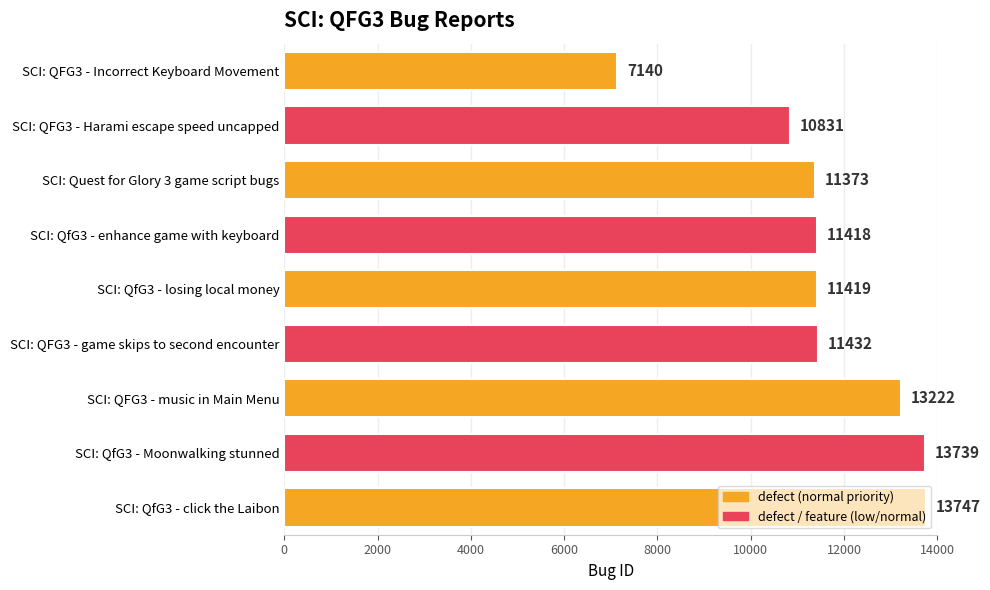

Which category has the highest value across all series?

SCI: QfG3 - click the Laibon